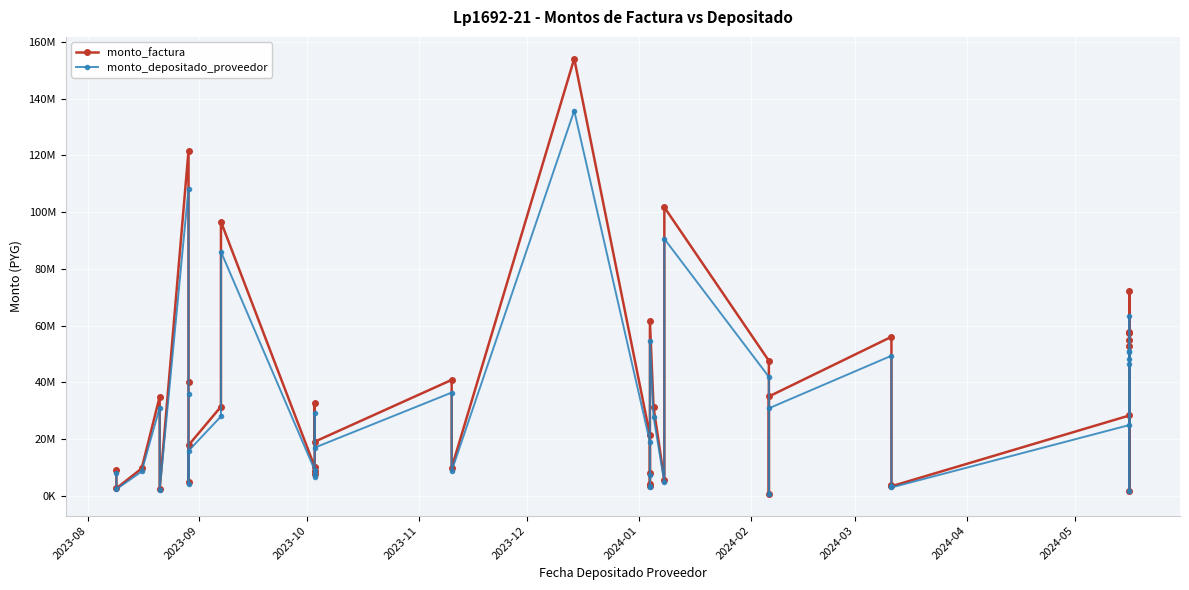

Reading right to left, list all the values displayed in this chart.

monto_factura: 57781405	57510389	1849472	72068434	54947540	52919947	28360016	3412079	4001682	56083587	35059050	856516	47624668	101741692	5543742	31342787	61487735	3500930	4122537	8155224	21350125	154110032	9910230	40898743	19116104	32671108	7688520	8842722	10258437	96652863	31475442	17870963	4873428	40204000	121646020	2477241	34981432	9686533	2690982	9086433
monto_depositado_proveedor: 50913674	50674869	1629650	63502585	48416631	46630033	24989224	3006529	3526054	49417652	30892031	754713	41964137	90613087	4937361	27914484	54762149	3117994	3671610	7263199	19014826	135792955	8826239	36425200	17025166	29097511	6847543	7875498	9136361	86080882	28032628	15916220	4340368	35806449	108340261	2206279	31155128	8627011	2396640	8092550